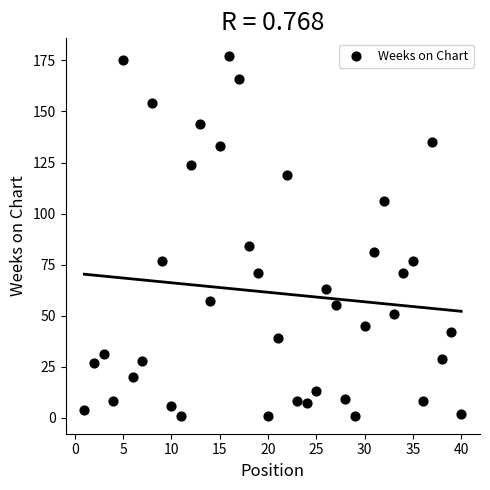

What is the range of X values (max minus min)?

39